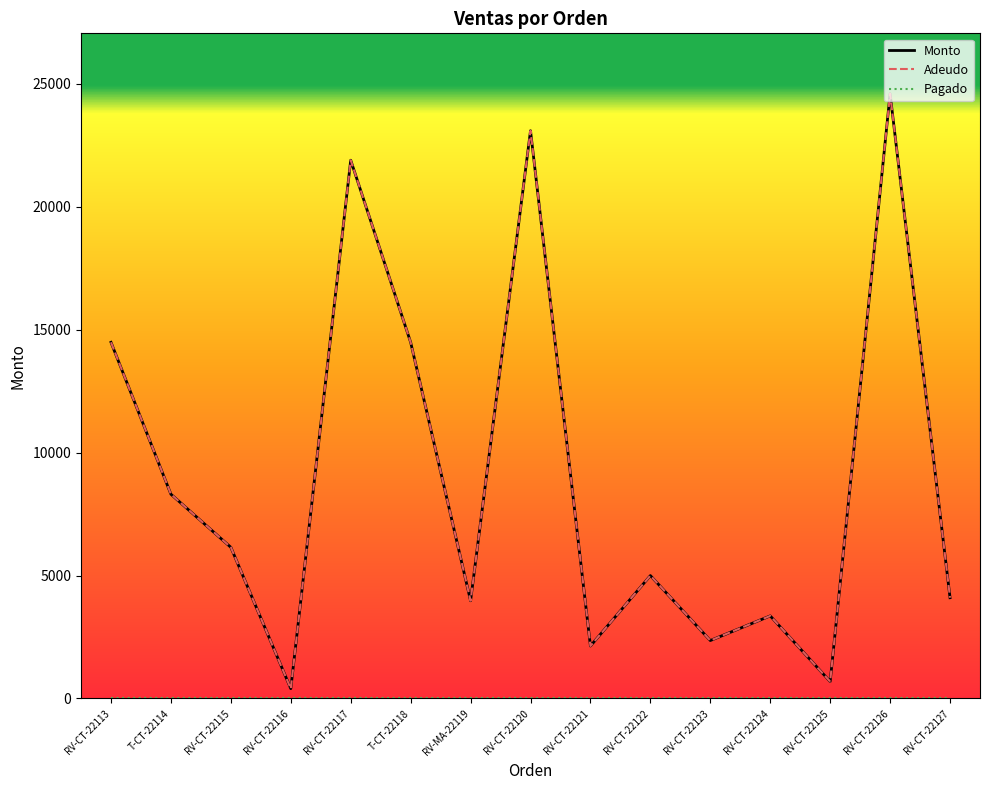

At which category is the sum across all series the highest?

RV-CT-22126